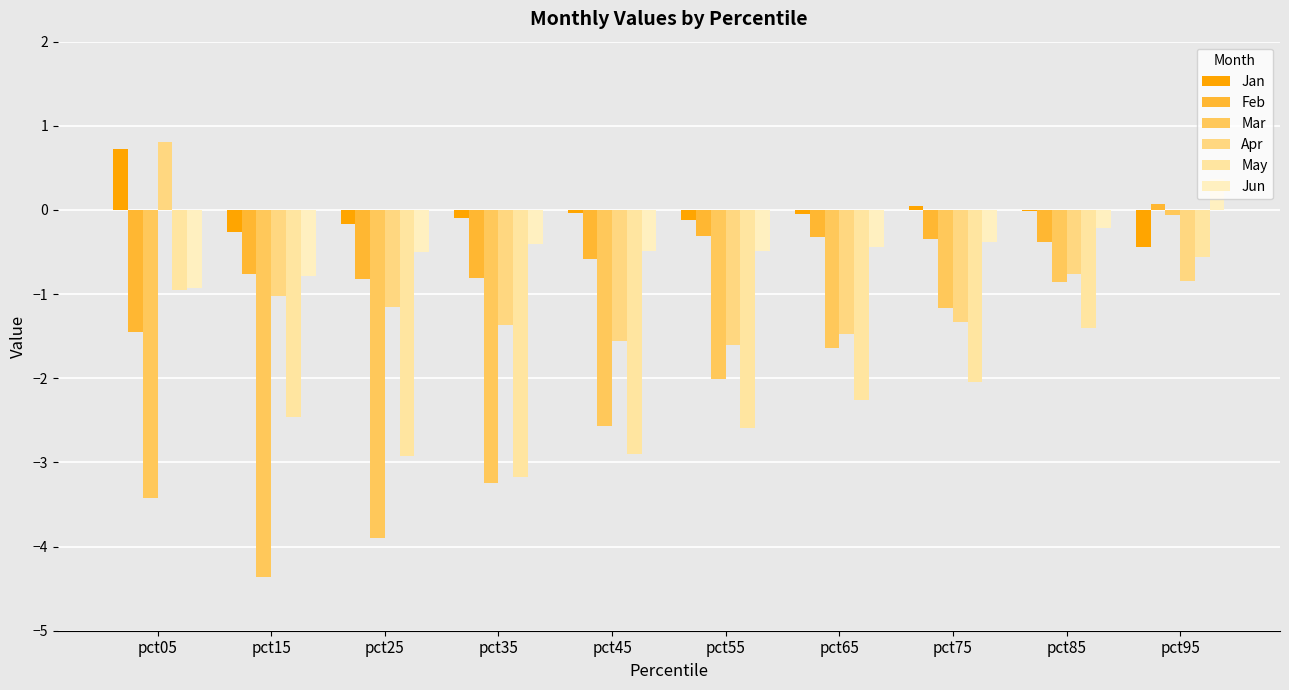

At which category is the sum across all series the highest?

pct95